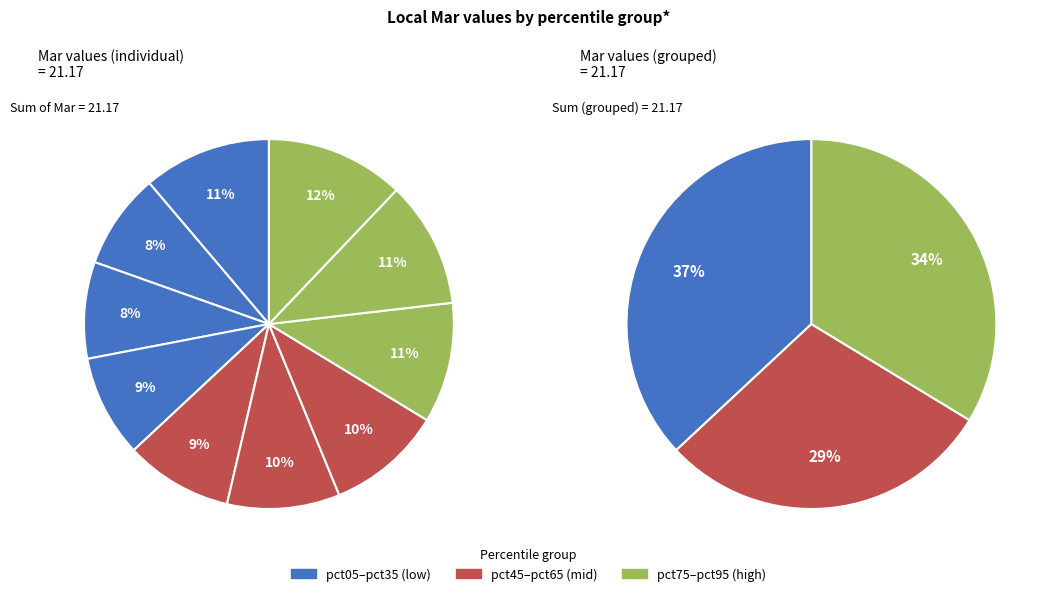

Combined, what portion of the pie is pct25 and pct05?

19.7%